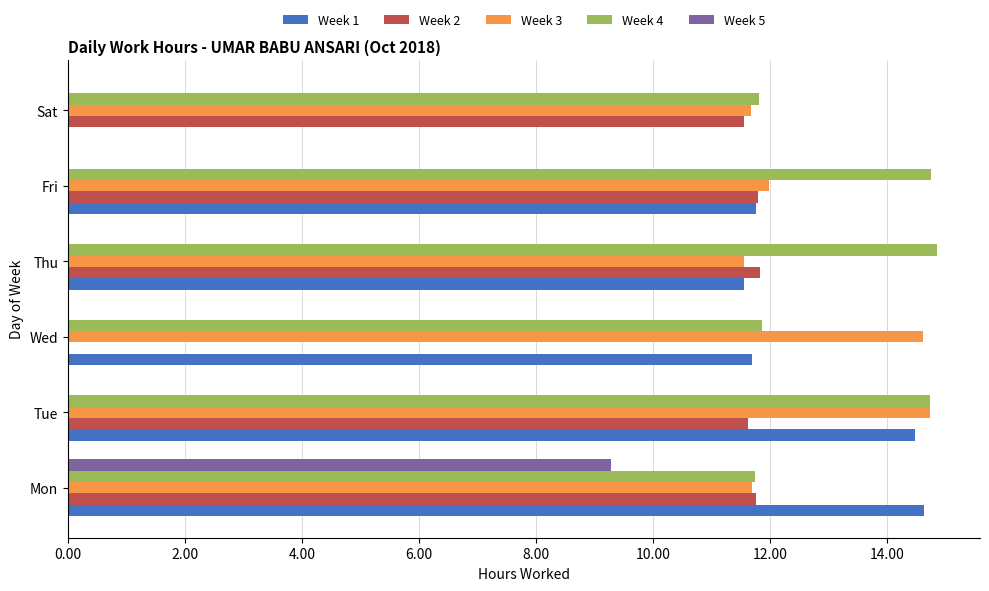

How many Week 3 values are between 11 and 14?

4